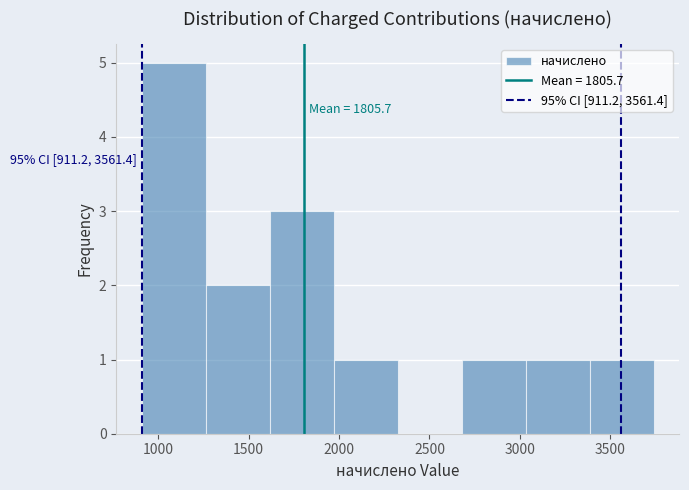

Over which range of the x-axis is the bar tallest?

900 to 1250